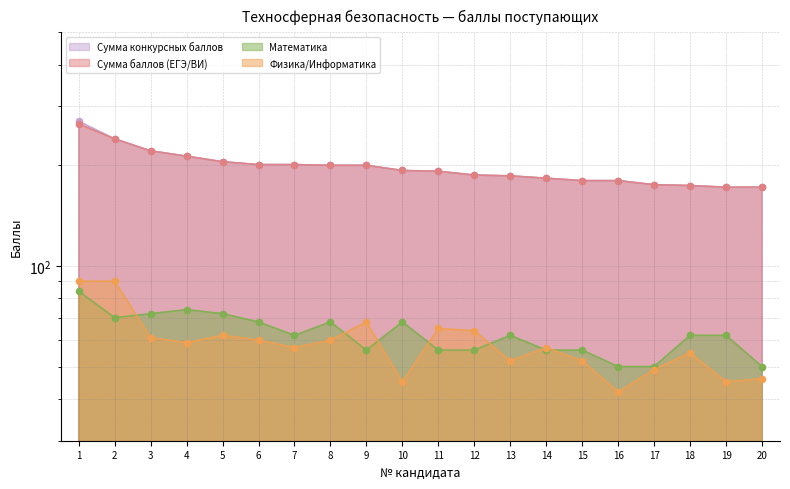

At how many categories does at least one series exceed 206?

4